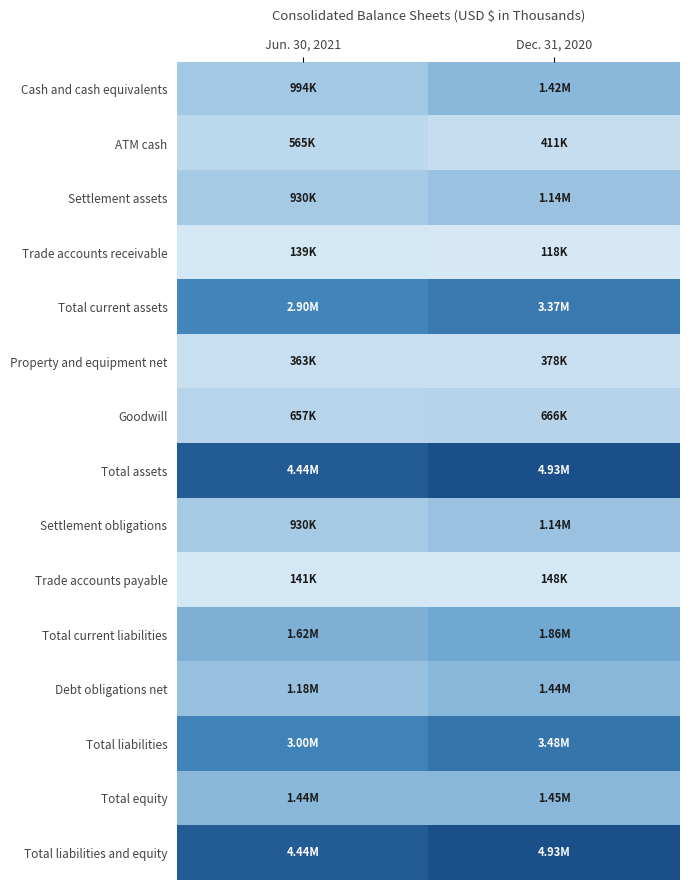

Which series has the largest total across all categories?

Total assets